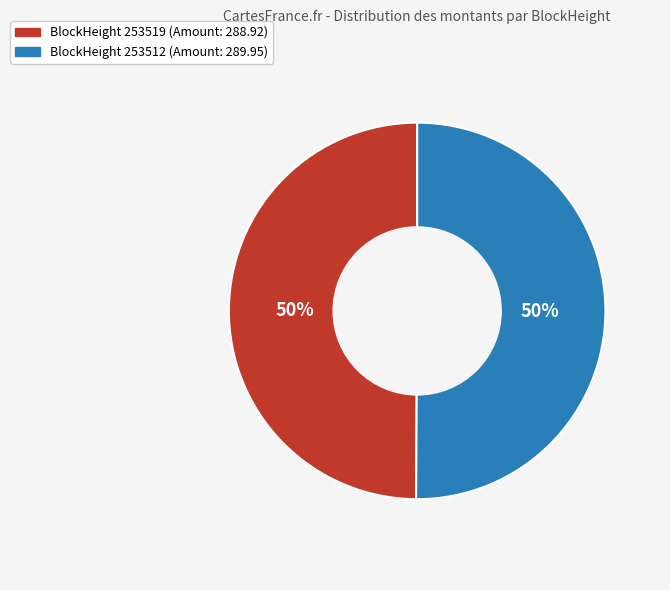

Count the number of slices in the pie.

2